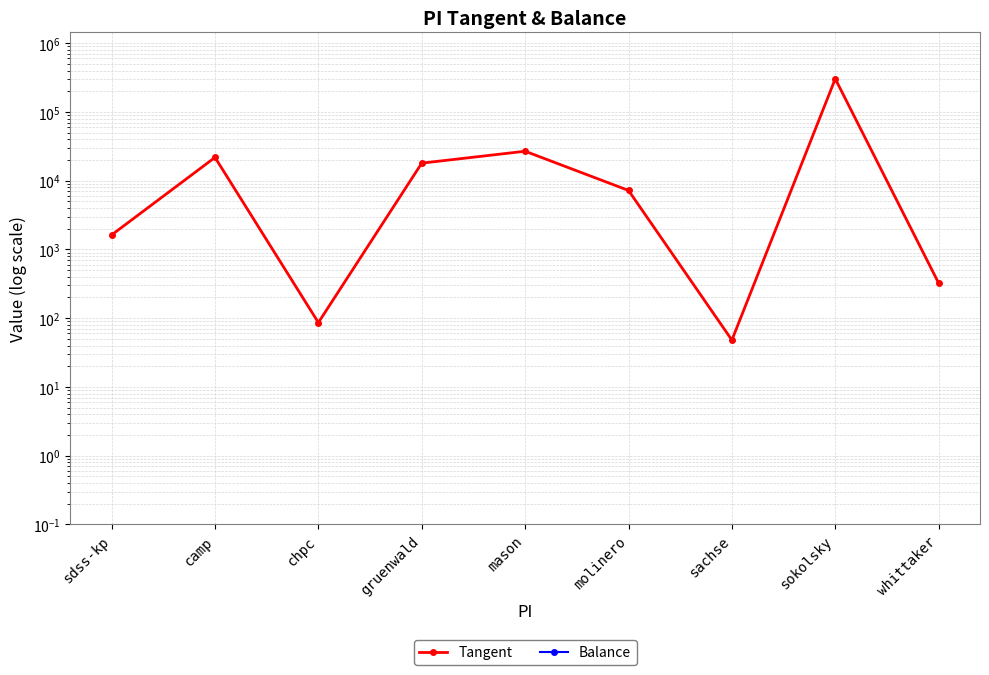

Which series has the widest spread of values?

Tangent